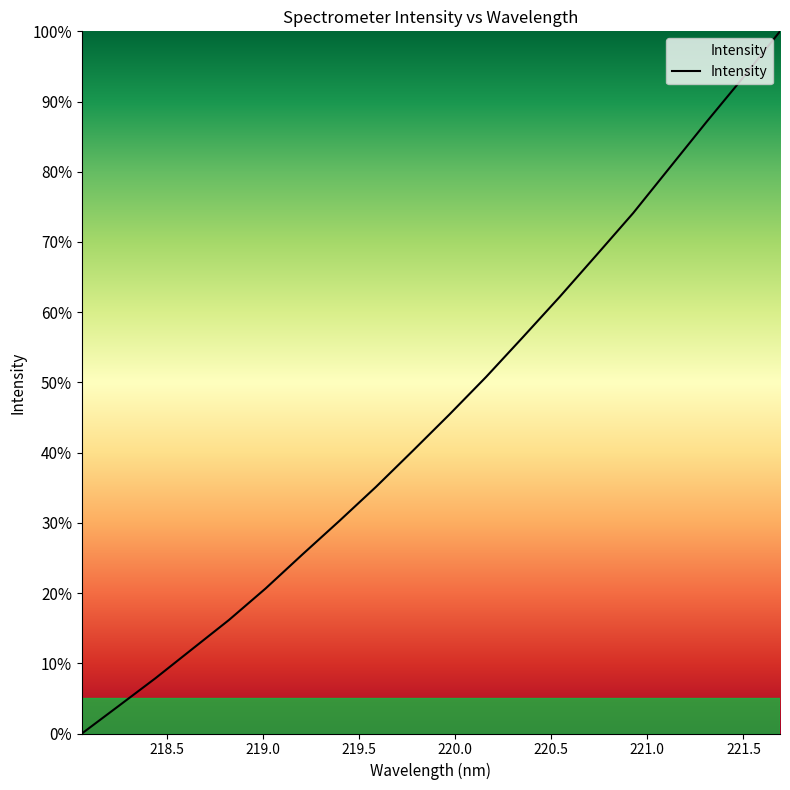

Does the chart display data point markers on the line(s)?

No